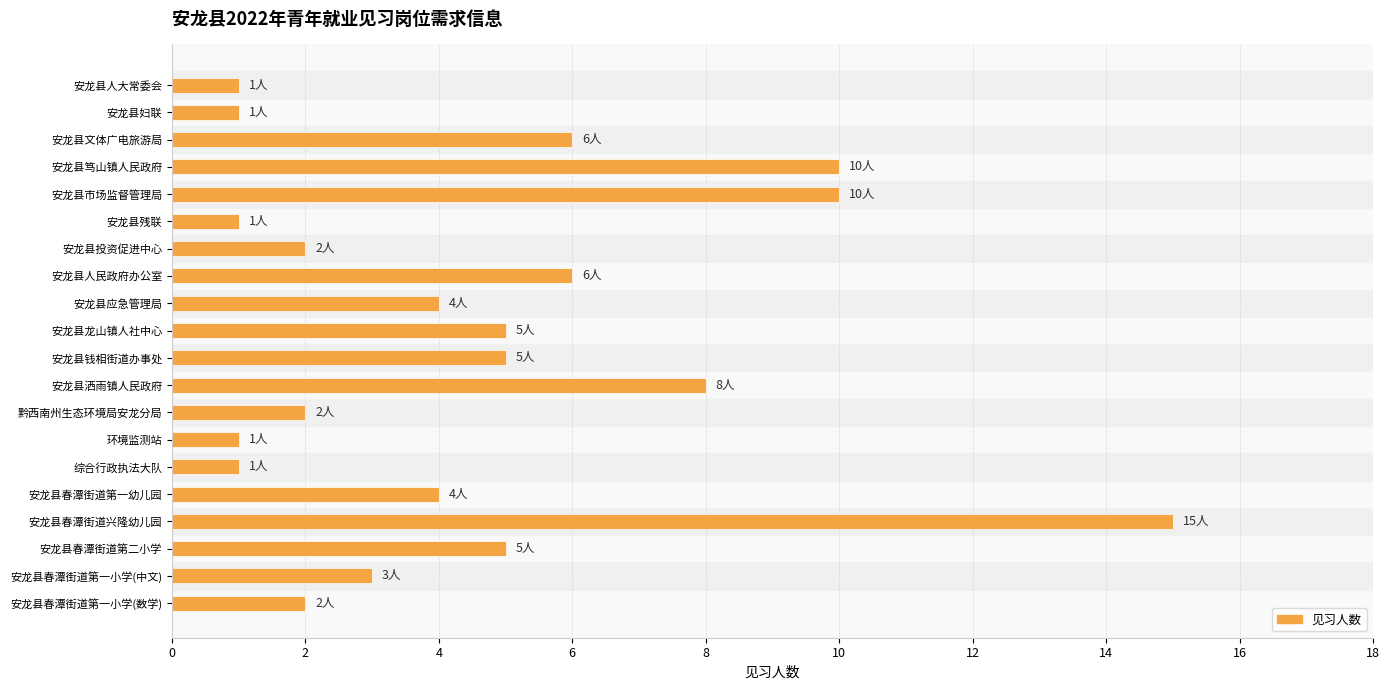

What is the difference between the maximum and second lowest values?

14